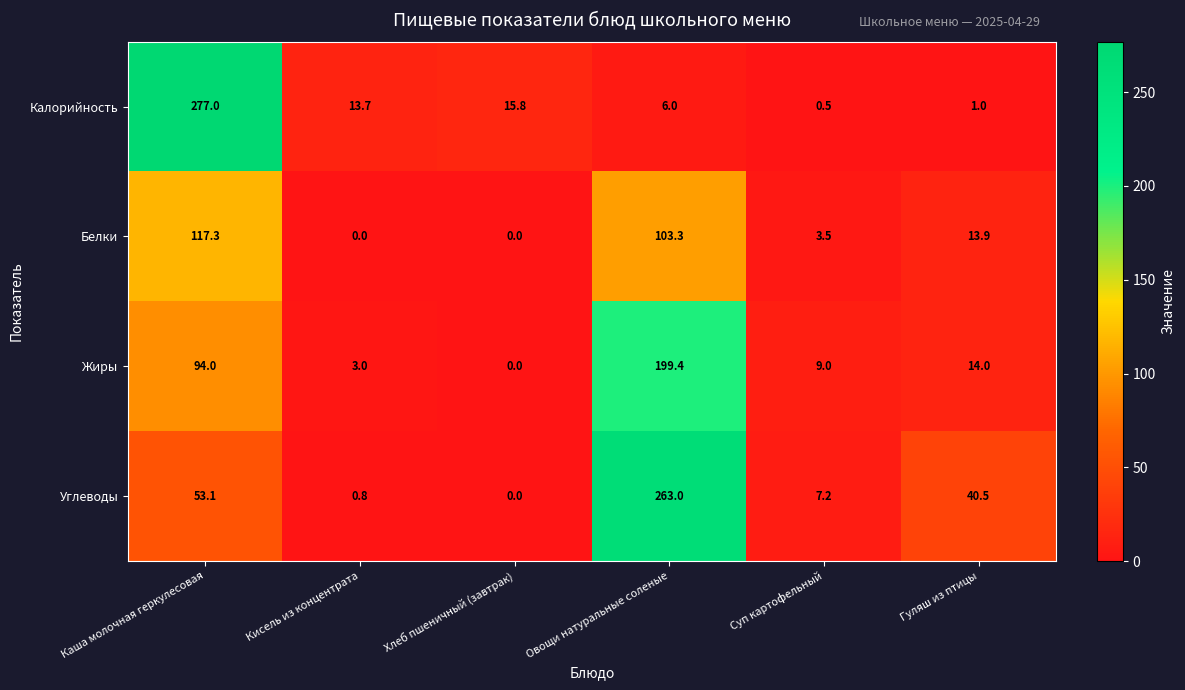

What is the difference between the second highest and minimum values in the Калорийность series?

15.3